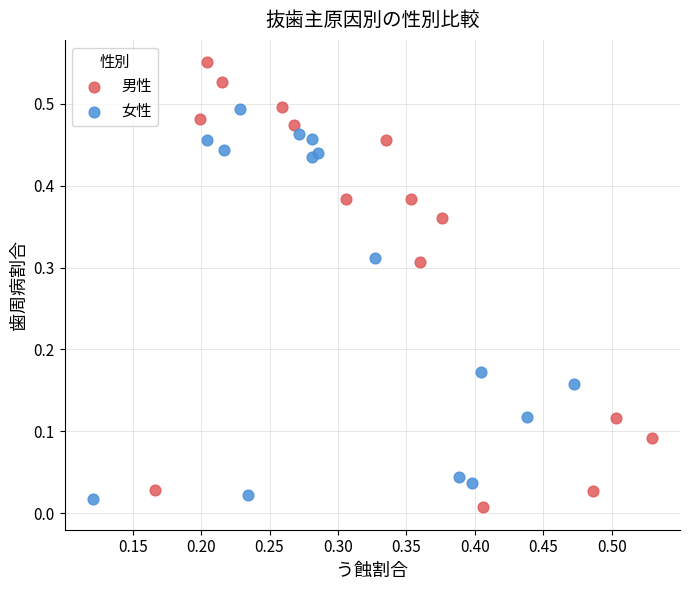

Which series reaches the minimum Y coordinate?

男性